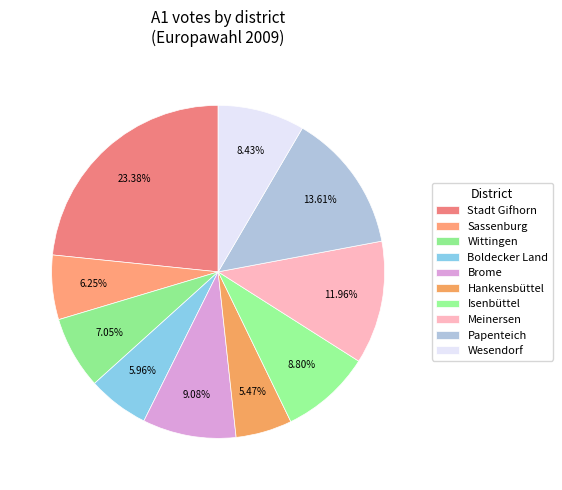

What percentage is the Papenteich slice, to the nearest percent?

14%